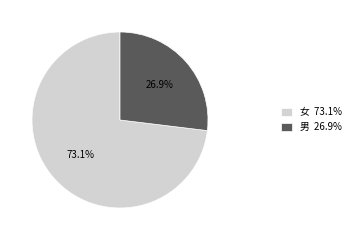

Does any single category account for the majority?

Yes